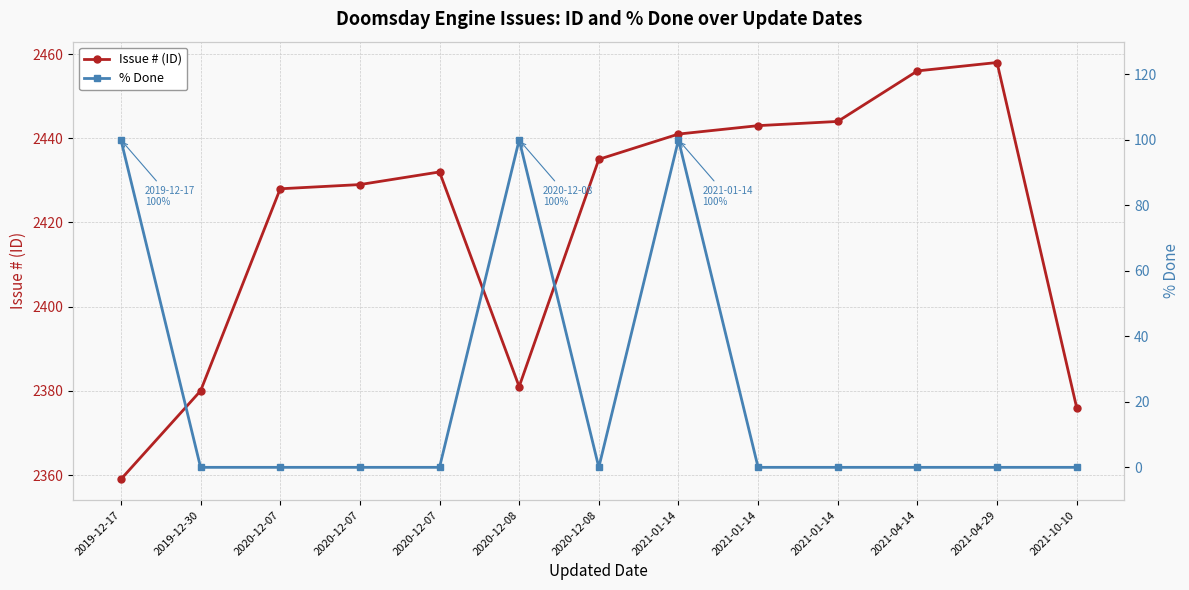

What is the label of the 3rd point from the right?

2021-04-14